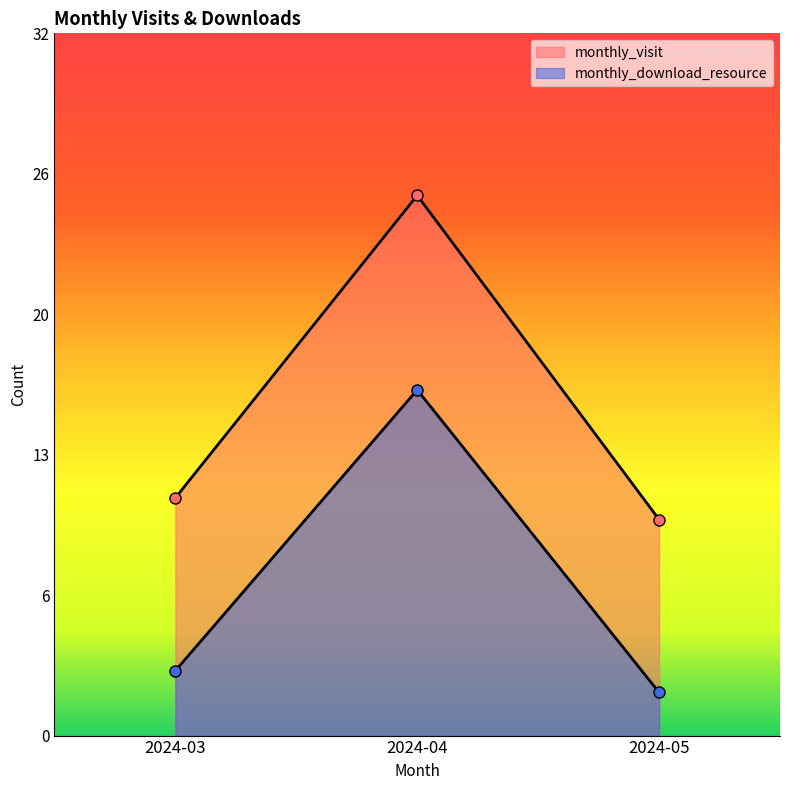

Which series has the widest spread of values?

monthly_visit